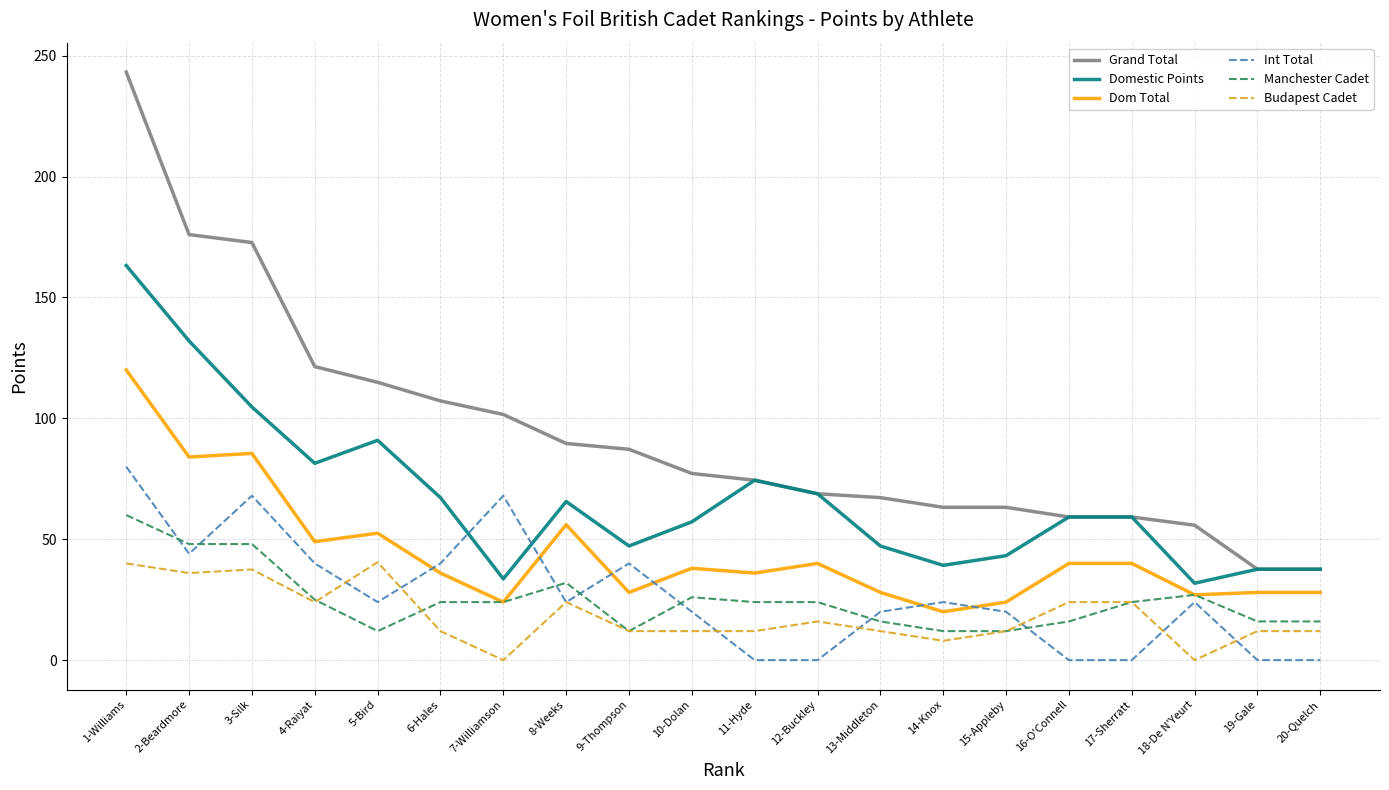

Where is the first local maximum for Dom Total?

3-Silk